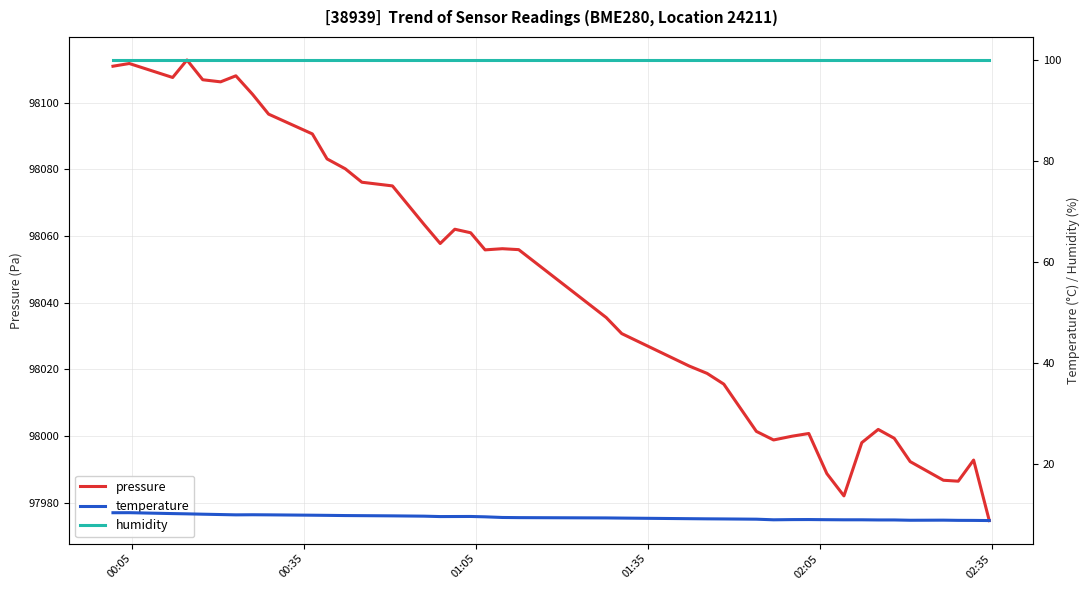

What is the minimum value for pressure?

97974.6